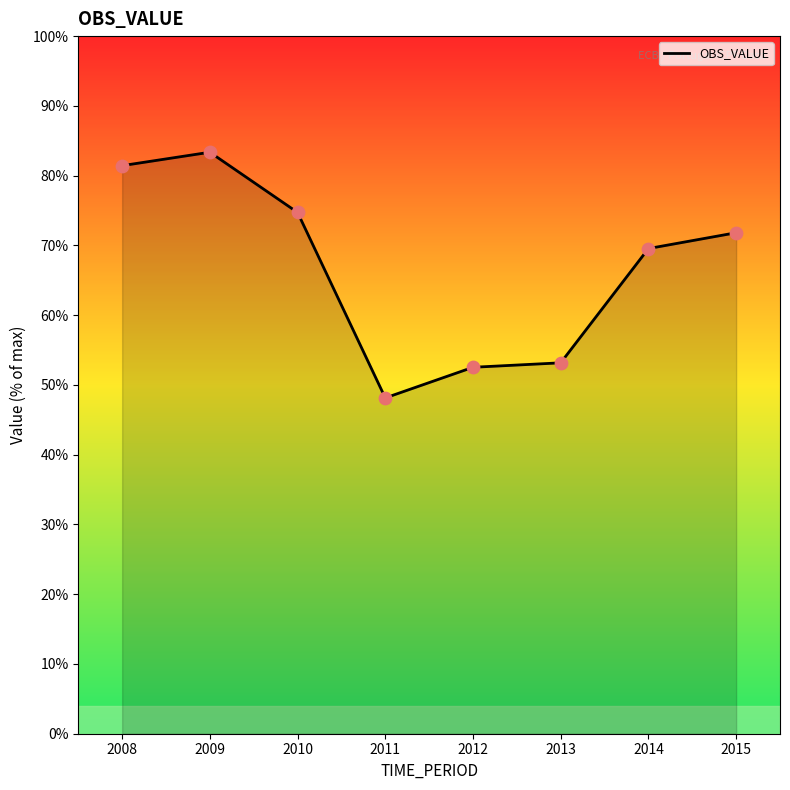

Does the chart have visible grid lines?

No